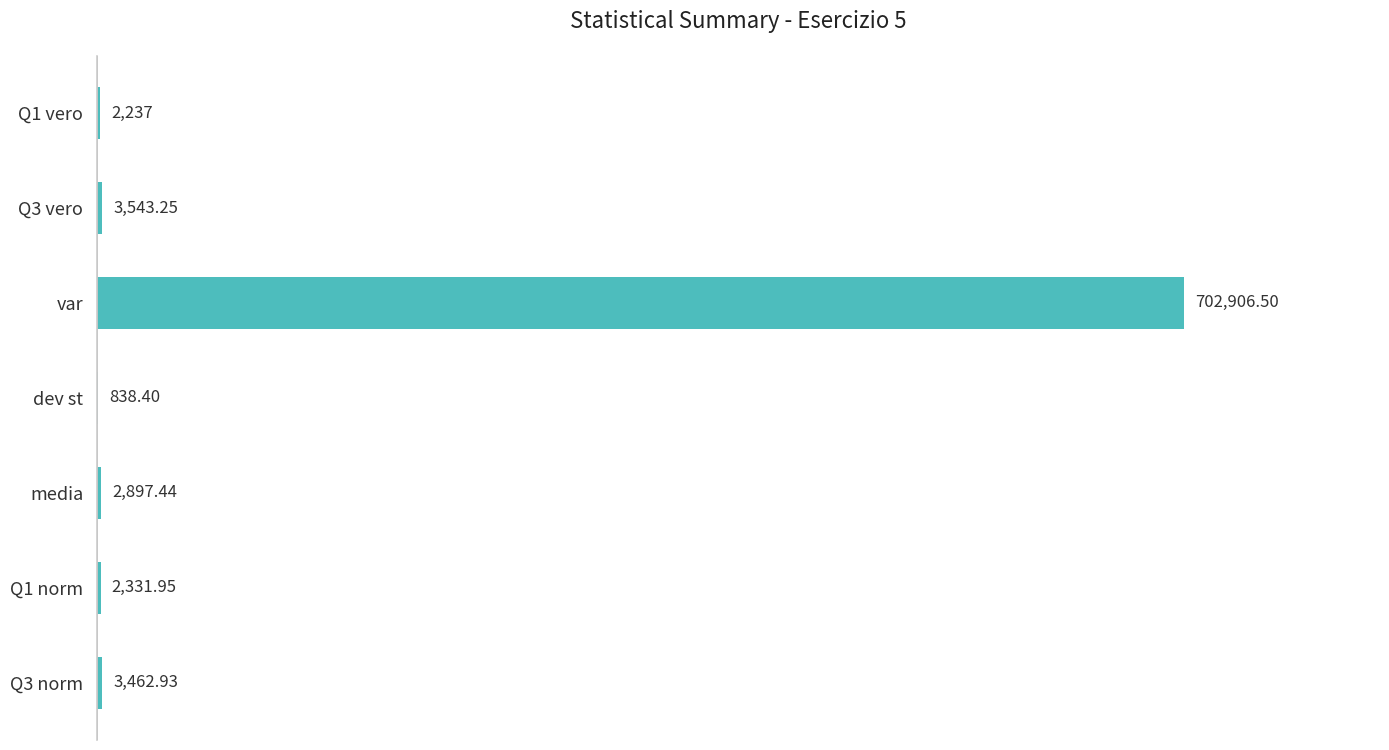

Between var and Q3 norm, which is larger?

var